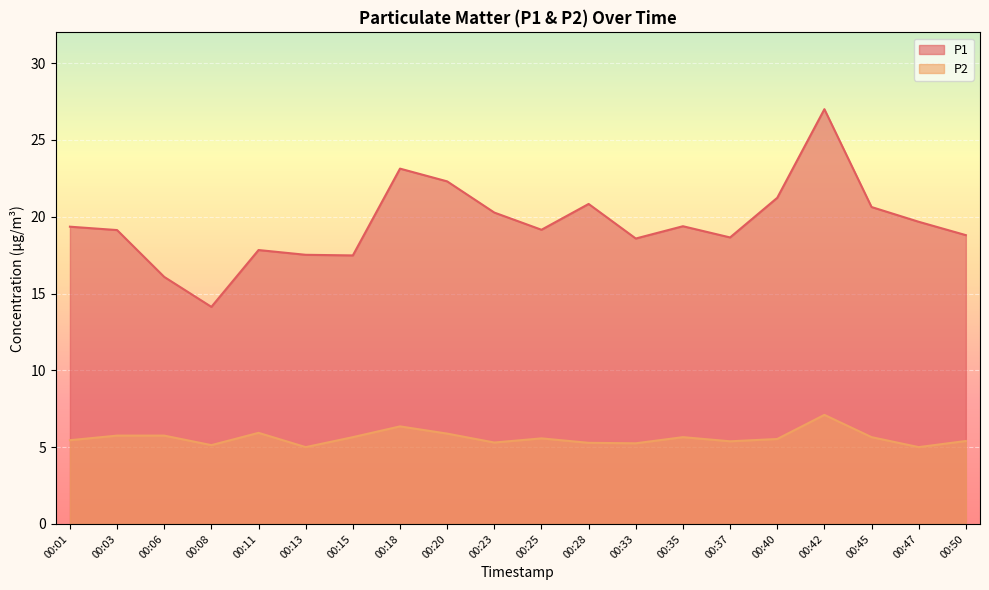

How many interior local peaks does the P2 series have?

5